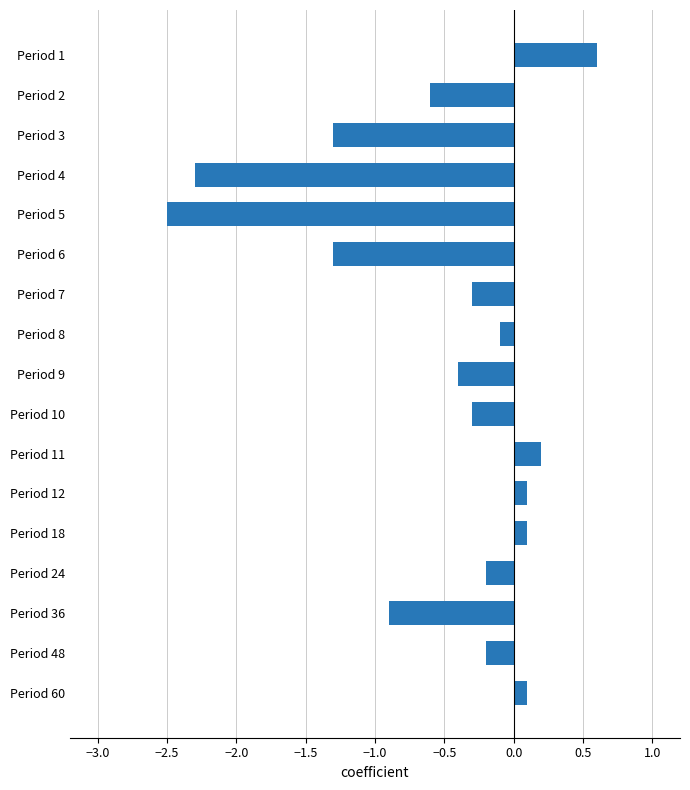

How many bars are there in total?

17